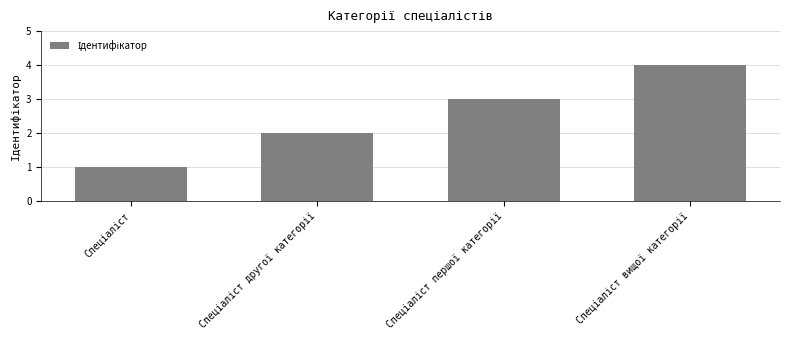

Does the chart contain any negative values?

No